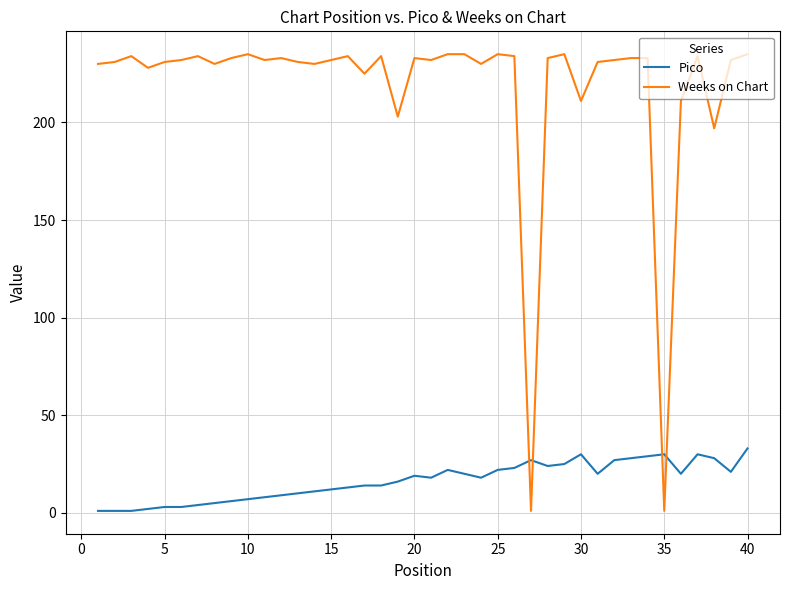

Rank the series by their average value, from highest to lowest.

Weeks on Chart, Pico